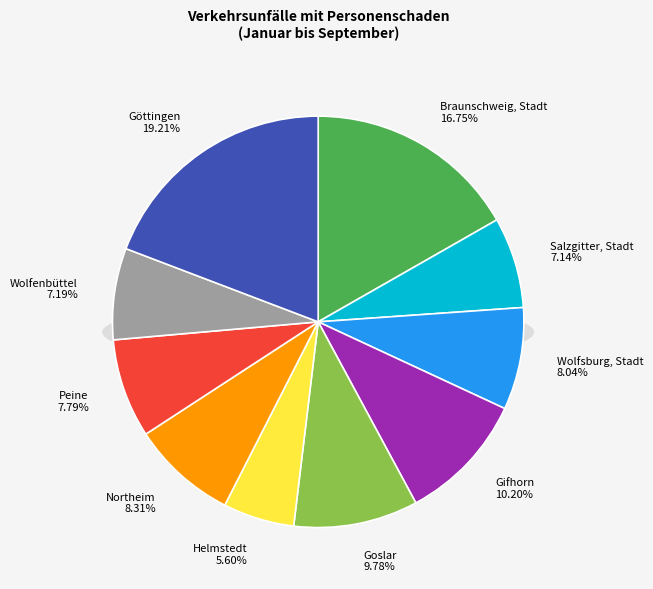

How many slices are in this pie chart?

10